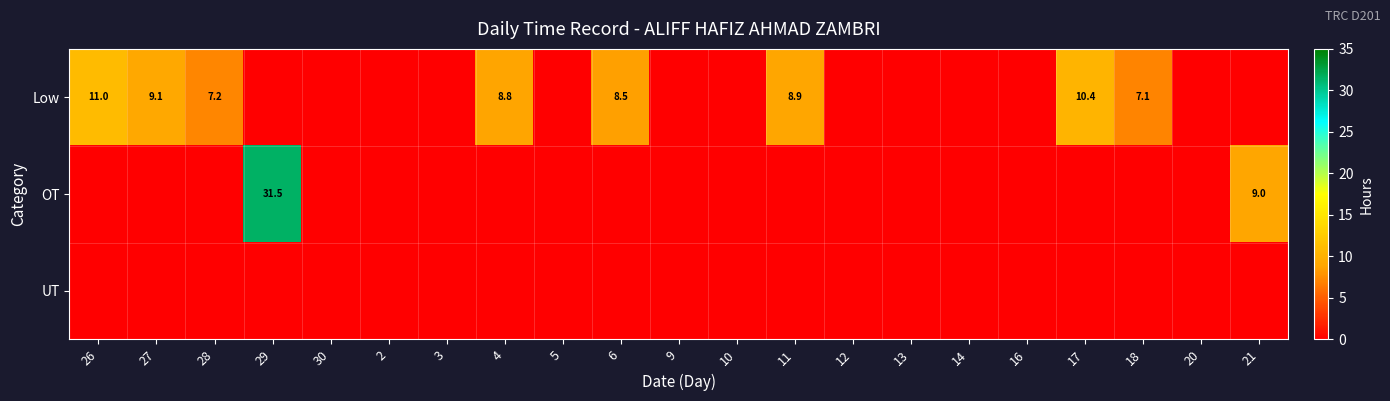

Is it true that Low equals 2.5 at 4?

False